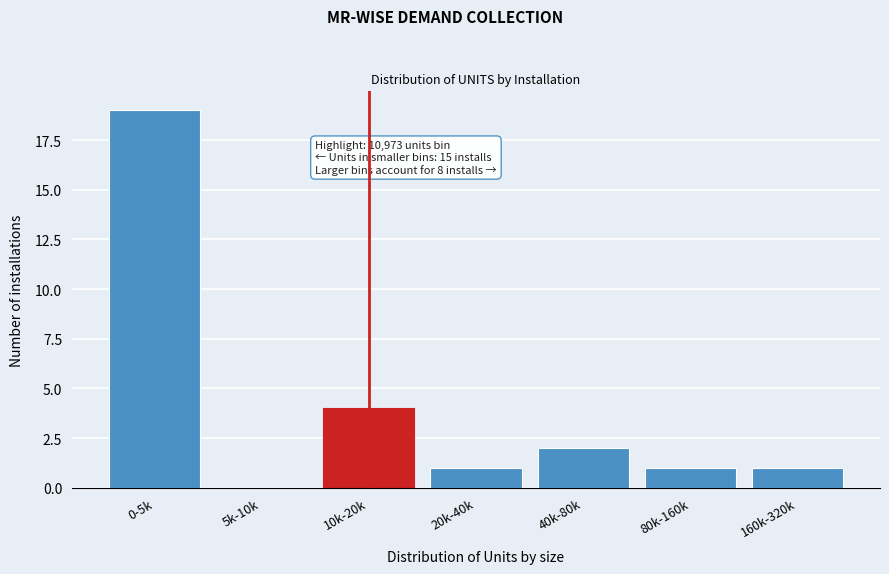

Reading right to left, transcribe all the data shown in this chart.

160k-320k=1	80k-160k=1	40k-80k=2	20k-40k=1	10k-20k=4	5k-10k=0	0-5k=19